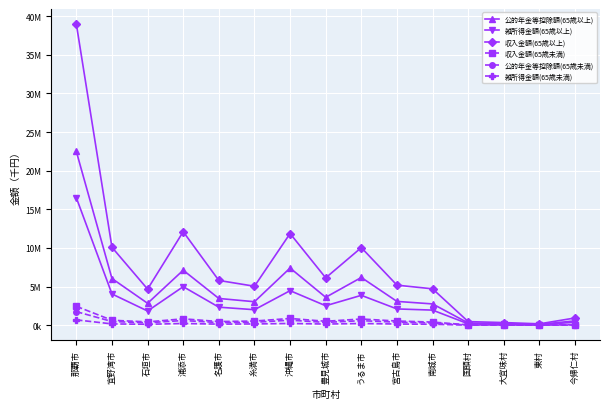

What value does the 雑所得金額(65歳未満) series have at 豊見城市, to the nearest 10?

147100